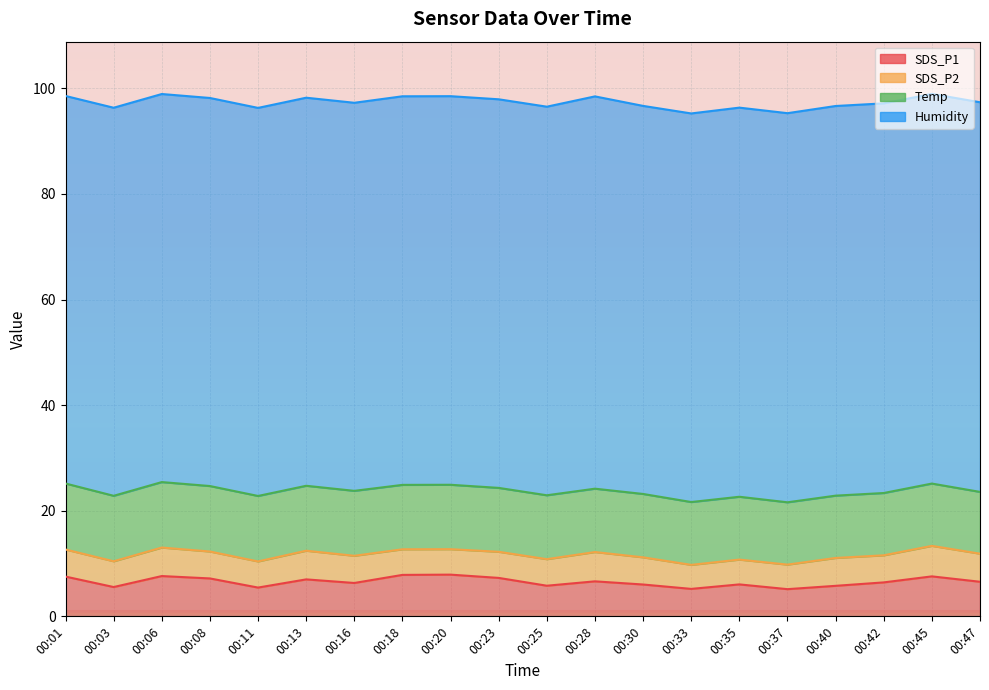

At which category does Humidity reach its first local valley?

00:30